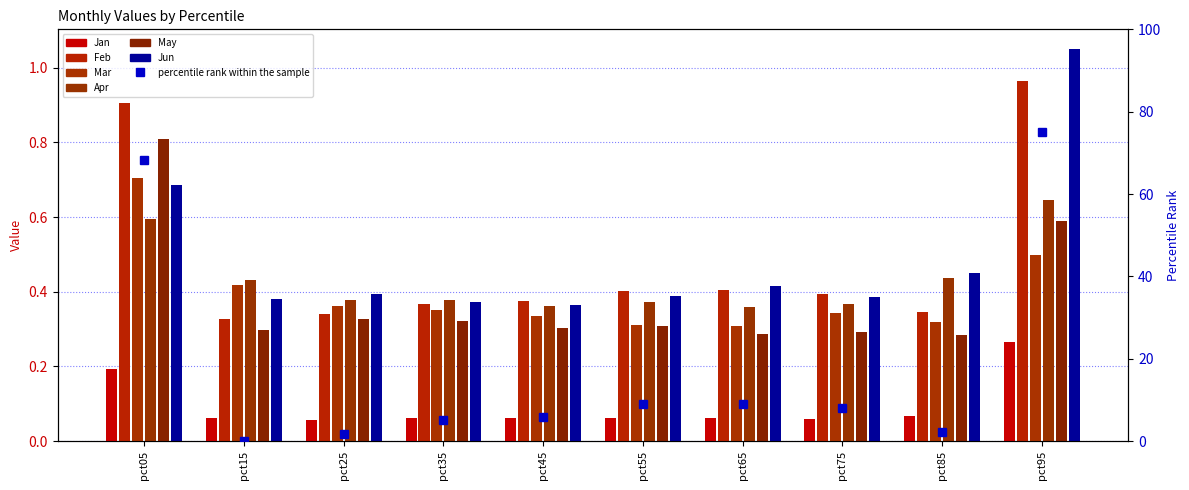

What is the greatest value displayed?

1.1